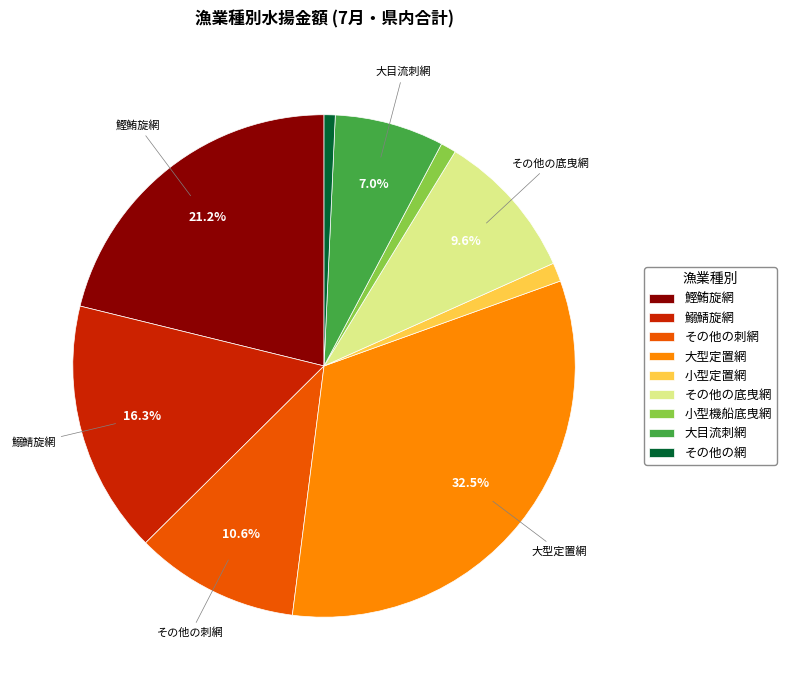

What is the largest slice in the pie chart?

大型定置網